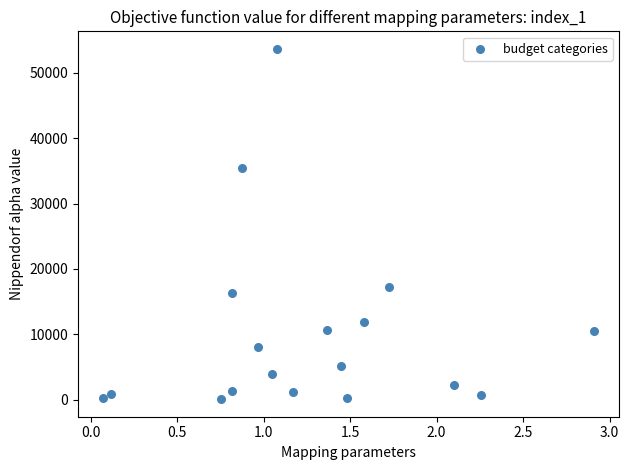

What is the range of X values (max minus min)?

2.8